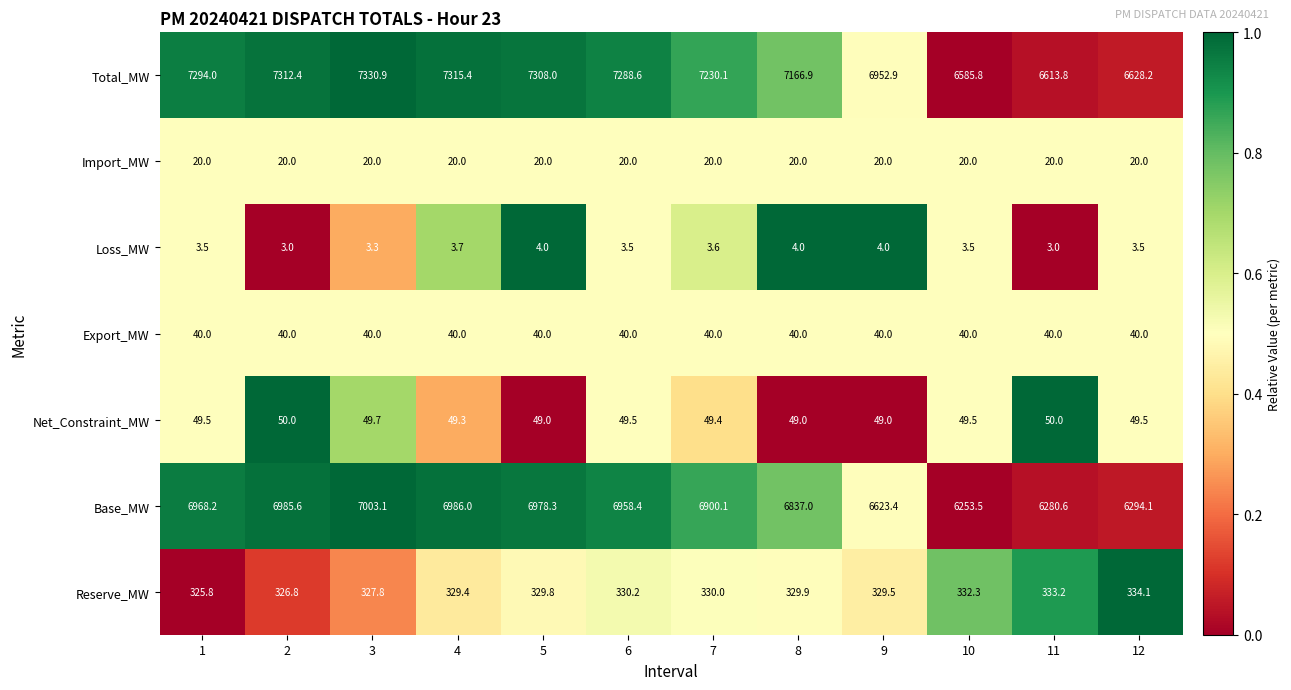

What is the smallest value displayed?

3.0